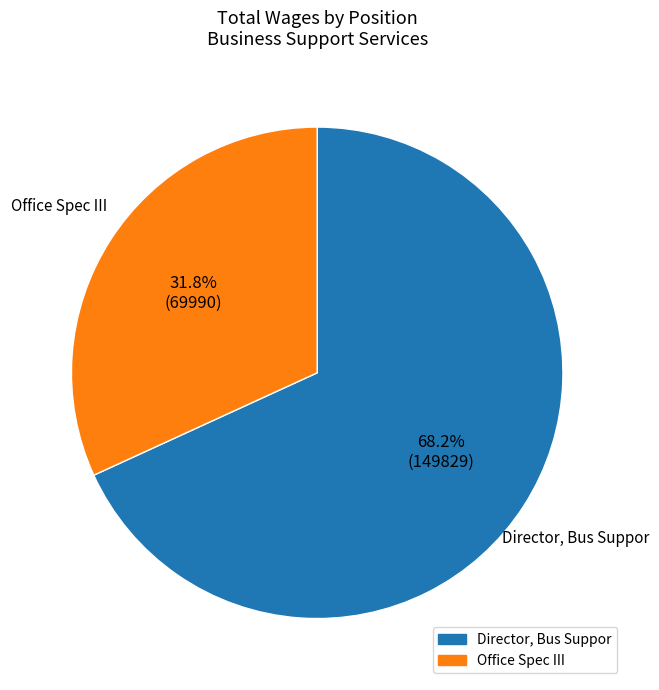

Does any single category account for the majority?

Yes